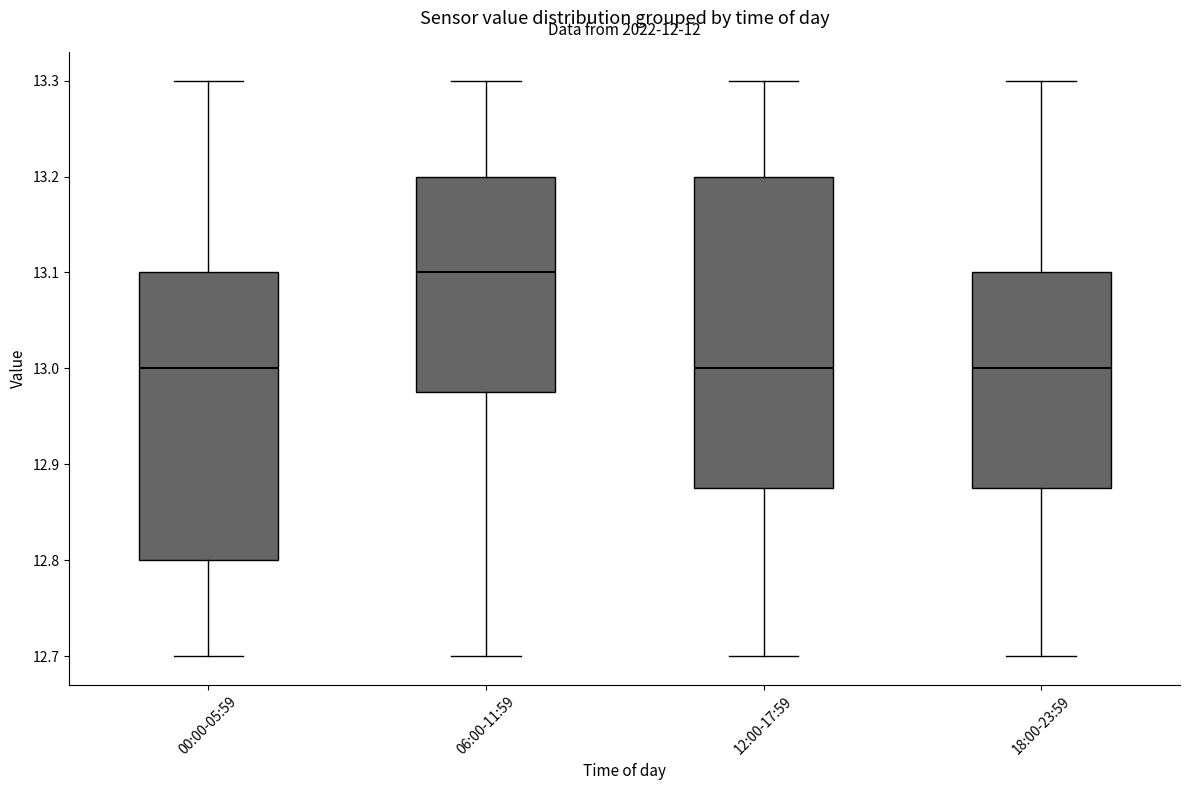

Which box is the tallest, from its lower edge to its upper edge?

12:00-17:59